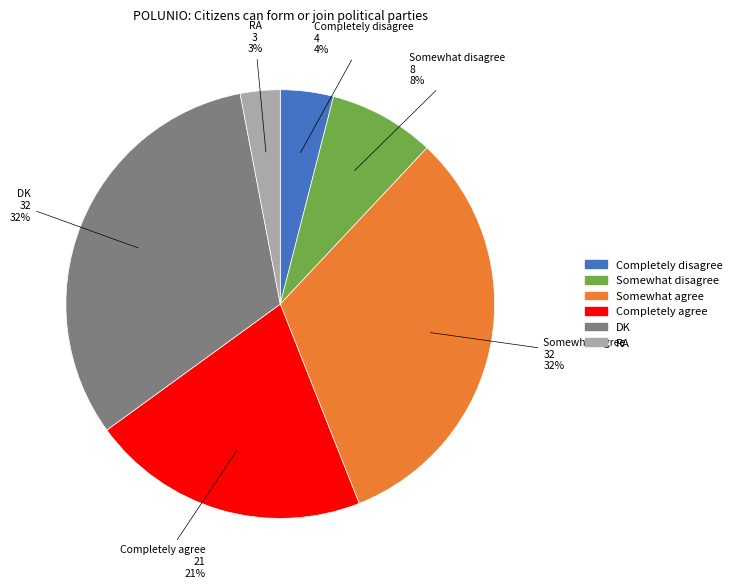

True or false: Somewhat disagree accounts for 8% of the total.

True